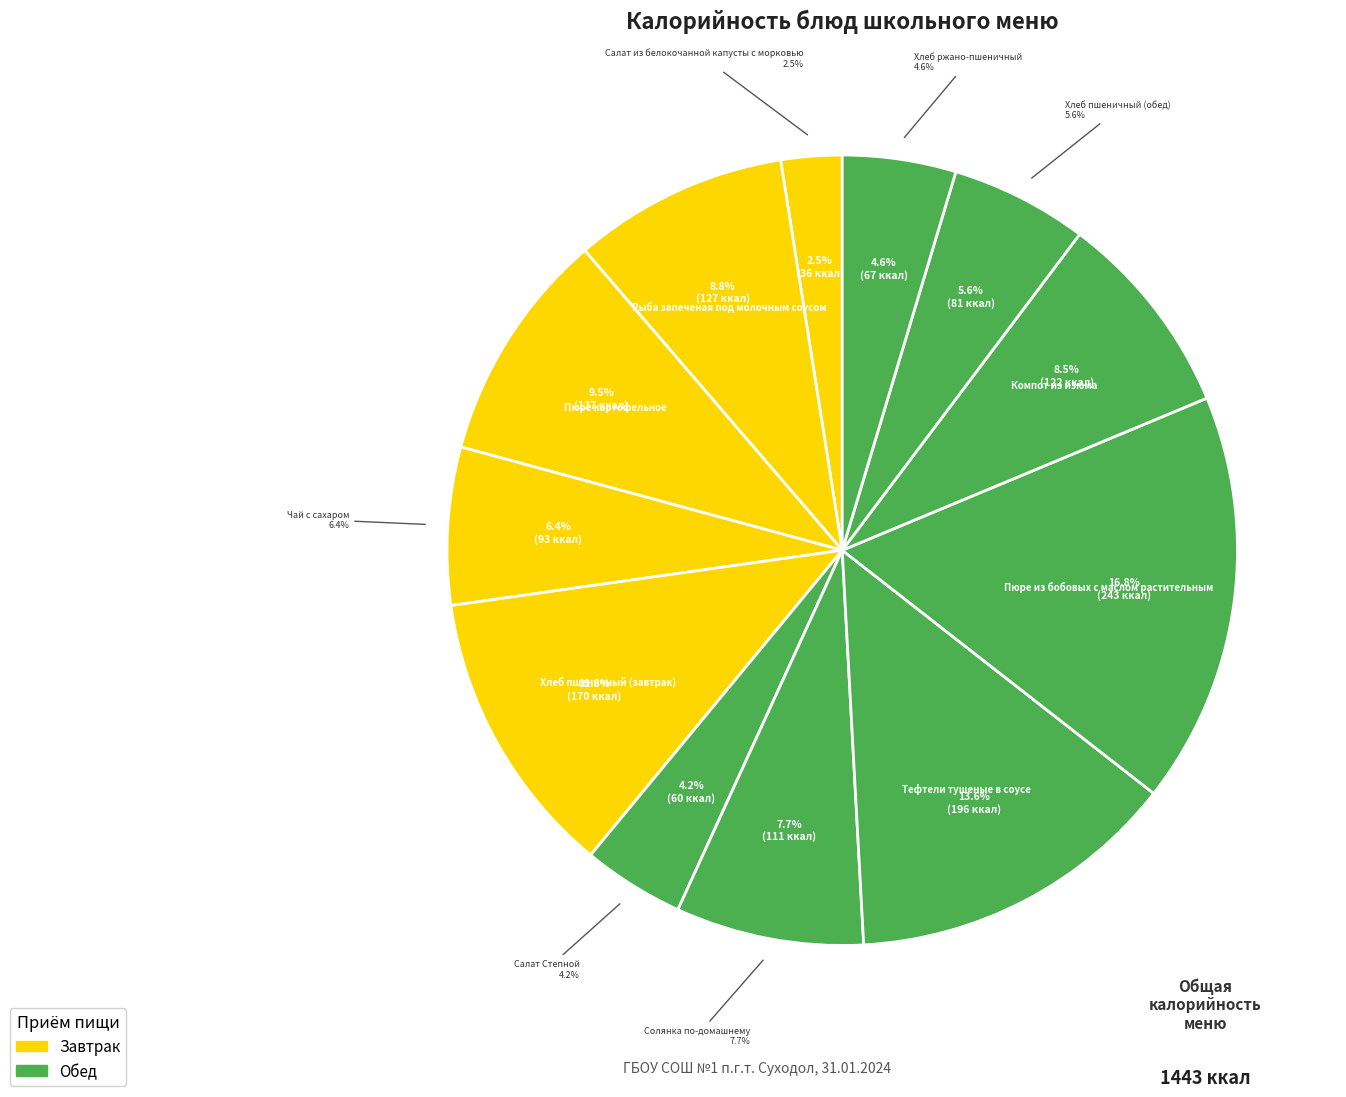

To the nearest percent, what is the difference between the Пюре картофельное and Тефтели тушеные в соусе slice percentages?

4%